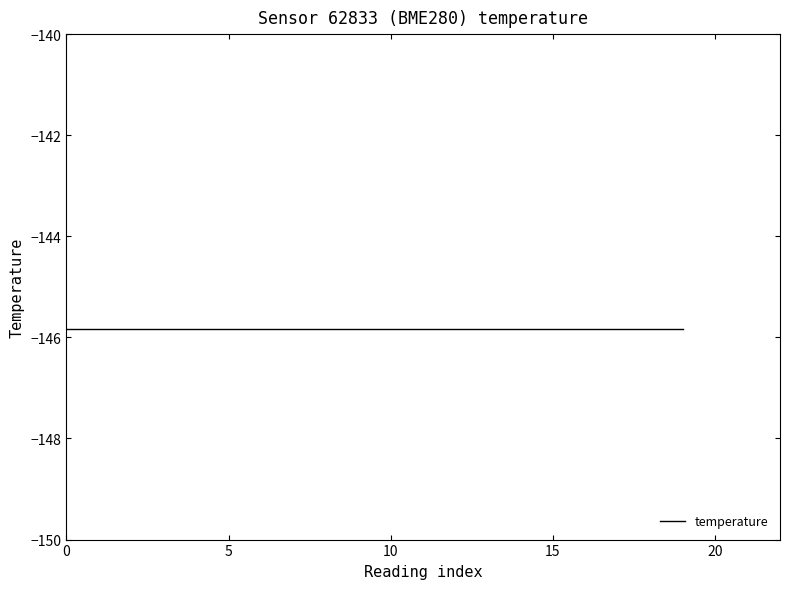

The pressure series shows 18009.0 at 00:29. True or false?

False